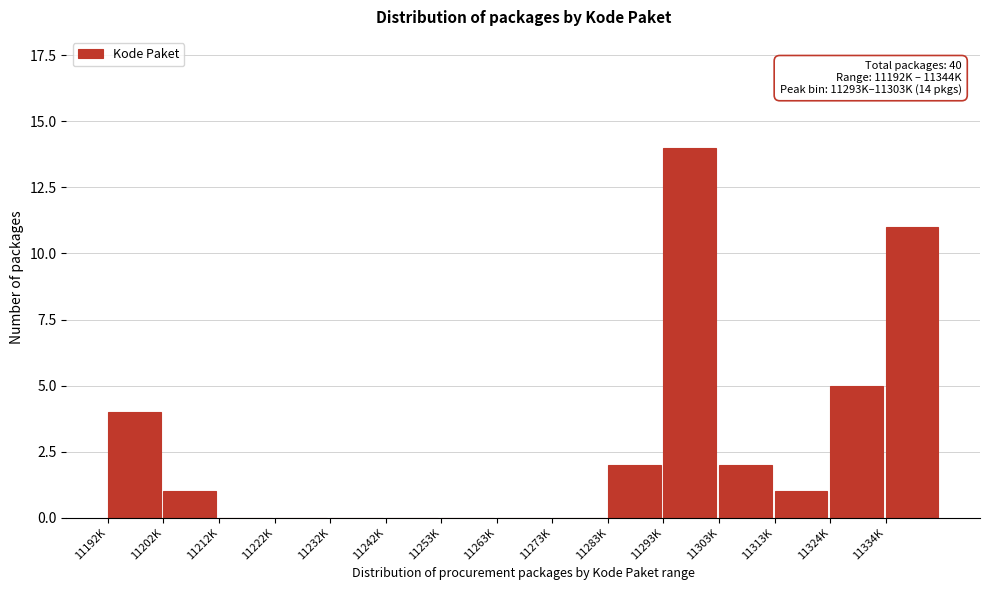

Reading right to left, list all the values displayed in this chart.

11334K=11	11324K=5	11313K=1	11303K=2	11293K=14	11283K=2	11273K=0	11263K=0	11253K=0	11242K=0	11232K=0	11222K=0	11212K=0	11202K=1	11192K=4